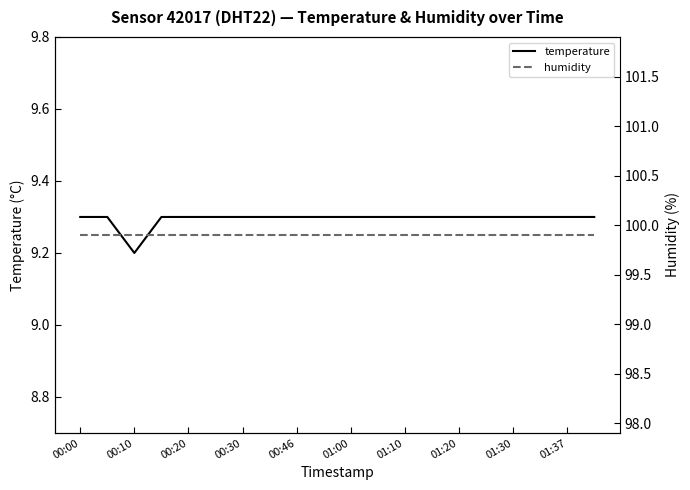

Is it true that temperature equals 9.3 at 01:10?

True